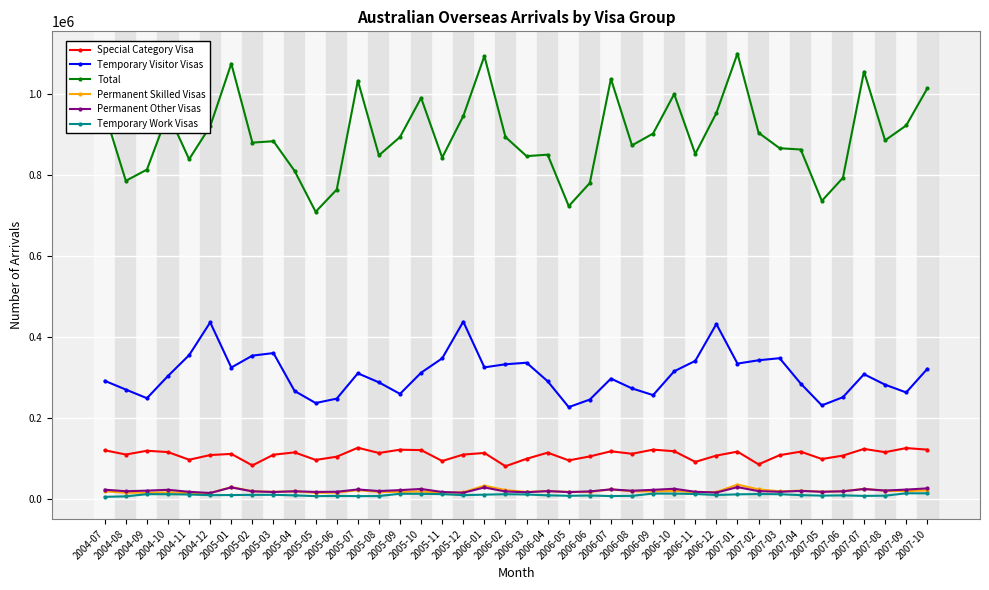

True or false: Temporary Work Visas and Special Category Visa cross at least once.

False